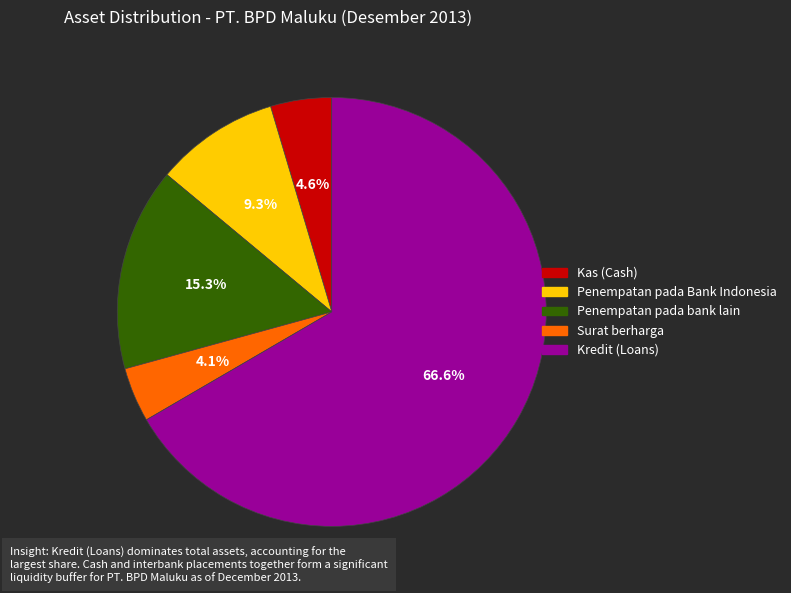

Which category accounts for the majority?

Kredit (Loans)